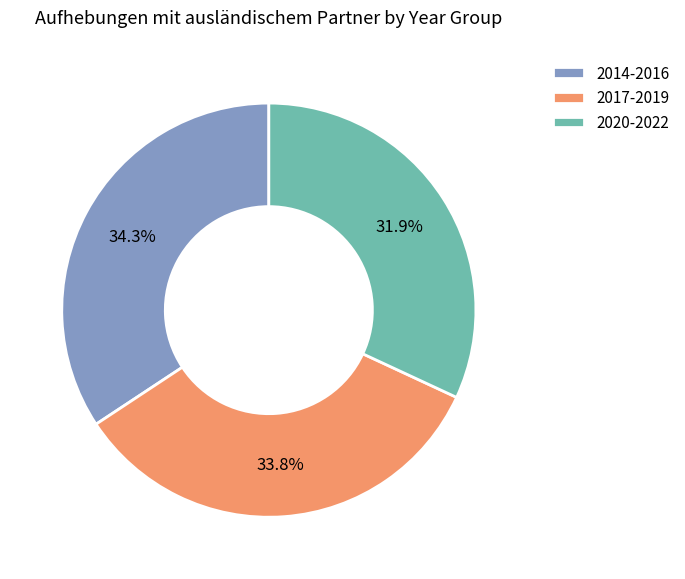

Which category has the smallest portion of the pie?

2020-2022